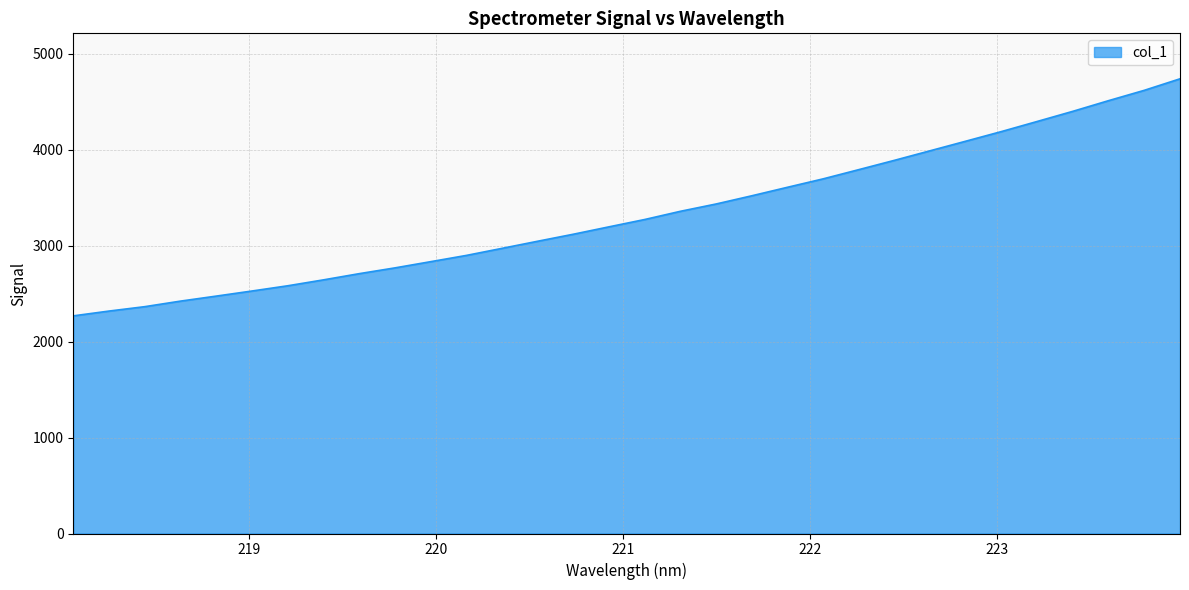

What is the difference between the maximum and minimum values?

2471.7